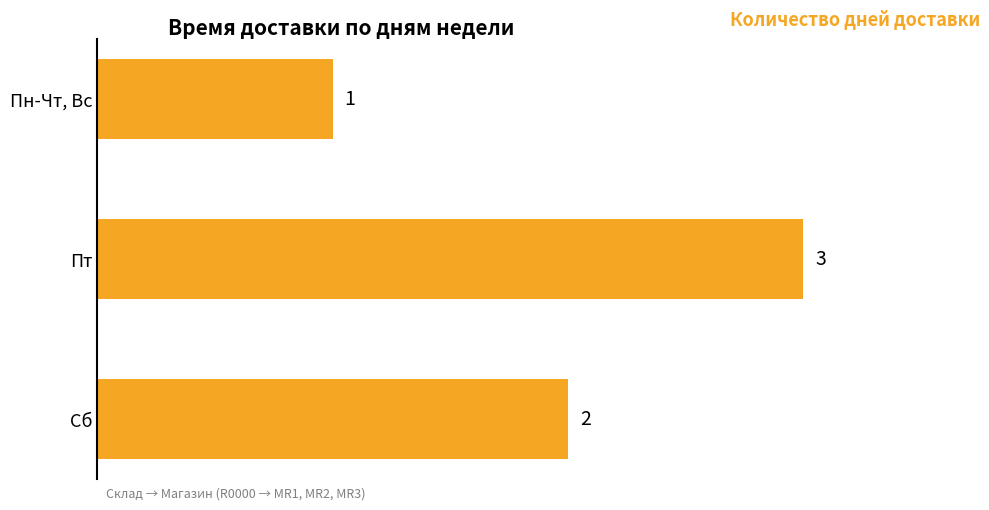

What is the change in value from Пн-Чт, Вс to Сб?

+1